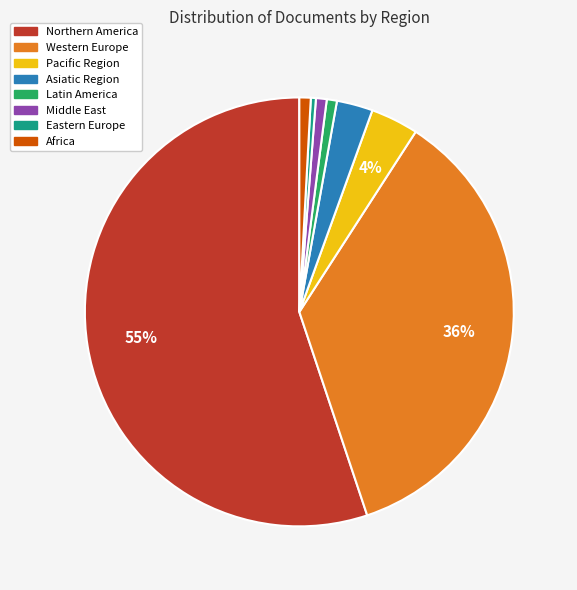

Which category has the biggest portion of the pie?

Northern America